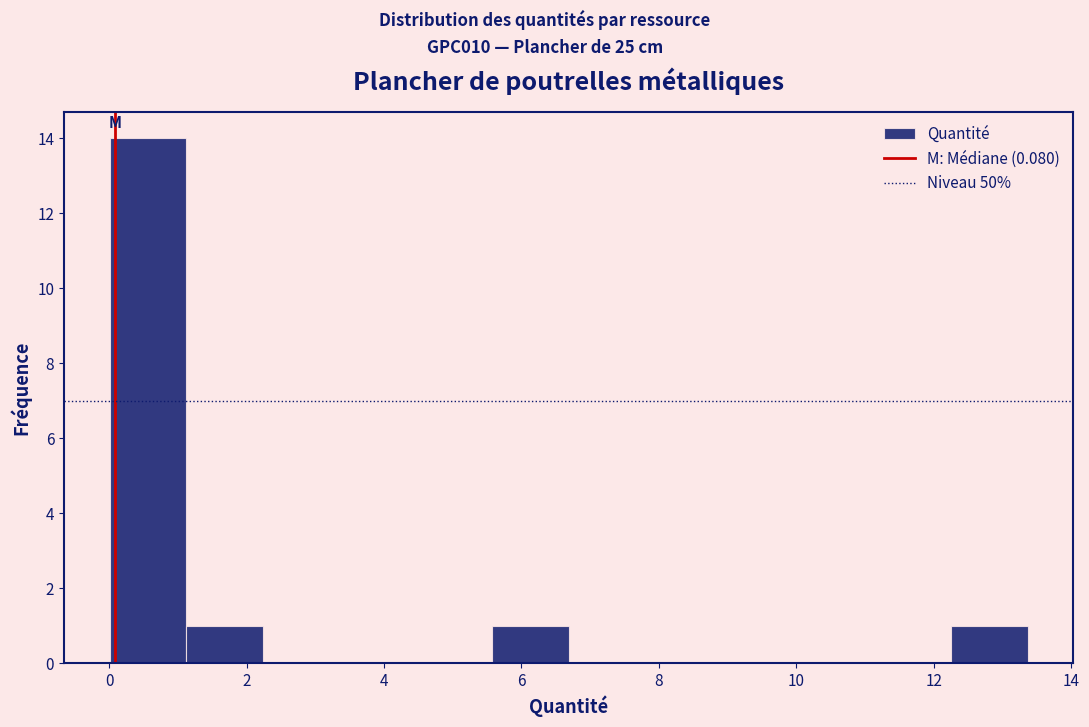

Reading left to right, transcribe this chart: for each bar, give the range it covers on the x-axis and its height. Neither the bar edges nor the heights are printed on the chart, so give them approximately, as read against the axes.

0.0 to 1.2: 14
1.2 to 2.2: 1
2.2 to 3.4: 0
3.4 to 4.4: 0
4.4 to 5.6: 0
5.6 to 6.6: 1
6.6 to 7.8: 0
7.8 to 9.0: 0
9.0 to 10.0: 0
10.0 to 11.2: 0
11.2 to 12.2: 0
12.2 to 13.4: 1